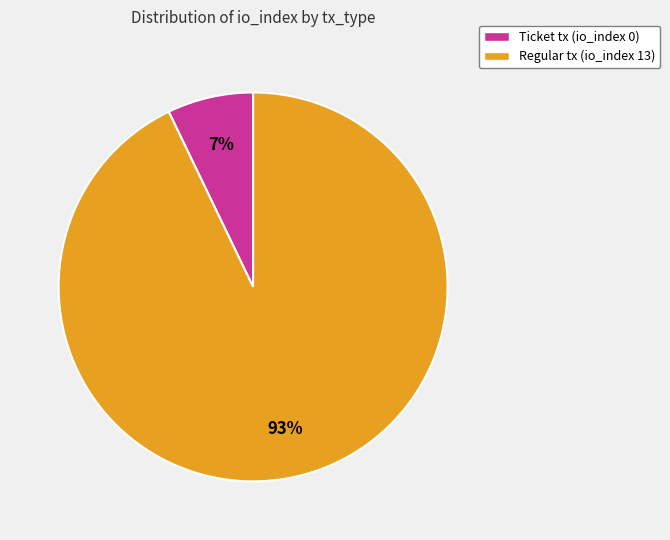

To the nearest percent, what is the difference between the largest and smallest slice percentages?

86%